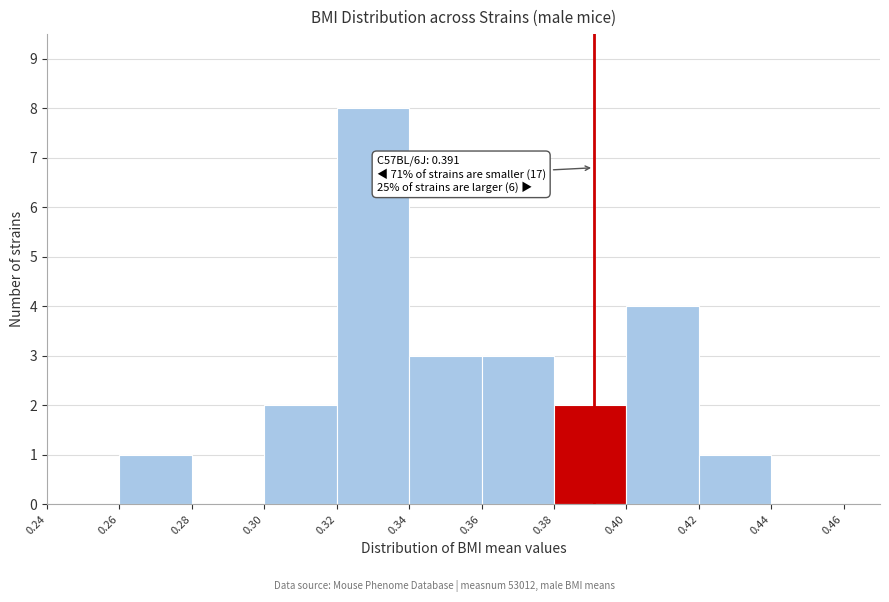

Over which range of the x-axis is the bar tallest?

0.32 to 0.34